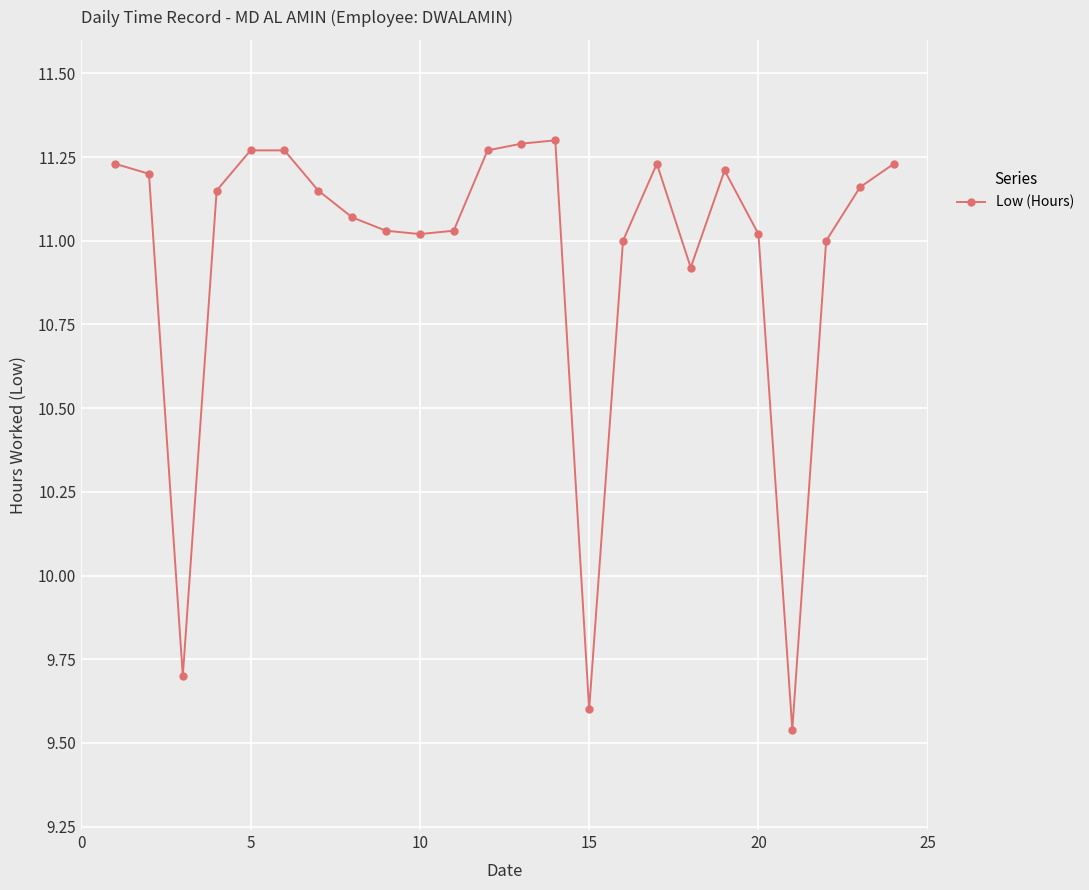

How many categories are shown in the chart?

24